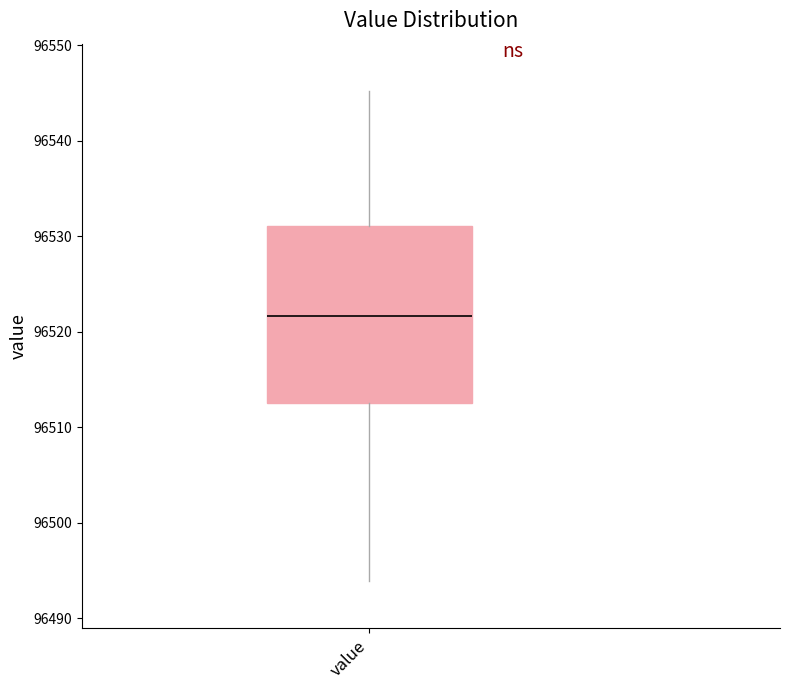

Read this box plot against the y-axis: the position of the median line, the range covered by the box, and the ends of both whiskers. The values are not printed on the chart, so give them approximately, as read against the axis.

median 96522, box 96513 to 96531, whiskers 96494 to 96545